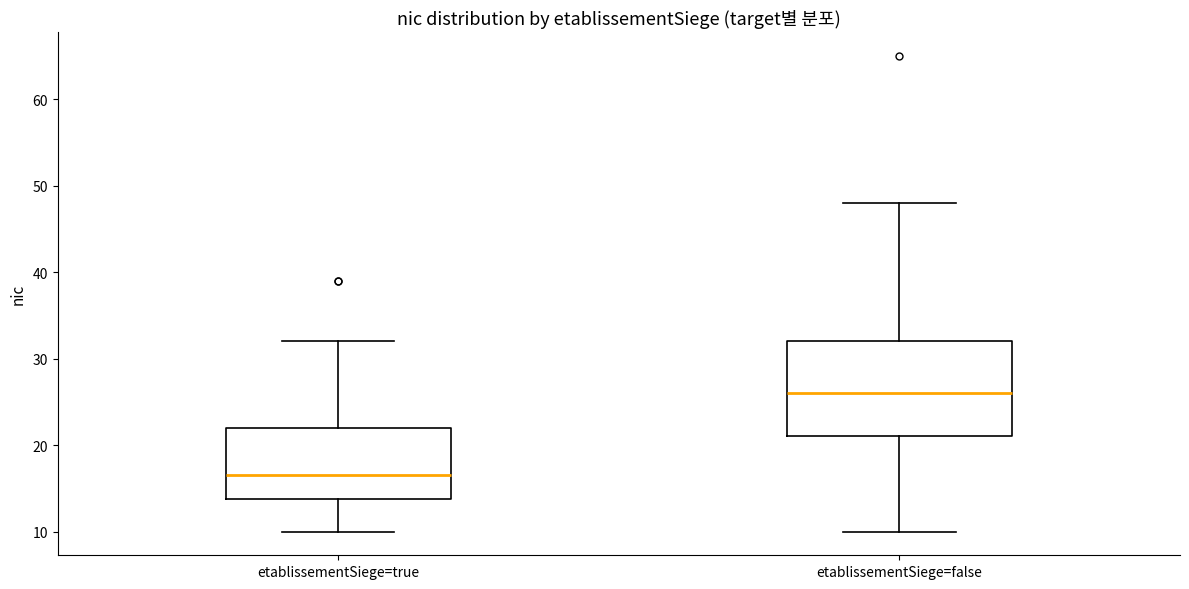

Where is the lower edge of the box for etablissementSiege=false on the y-axis? The values are not printed on the chart, so give them approximately, as read against the axis.

21